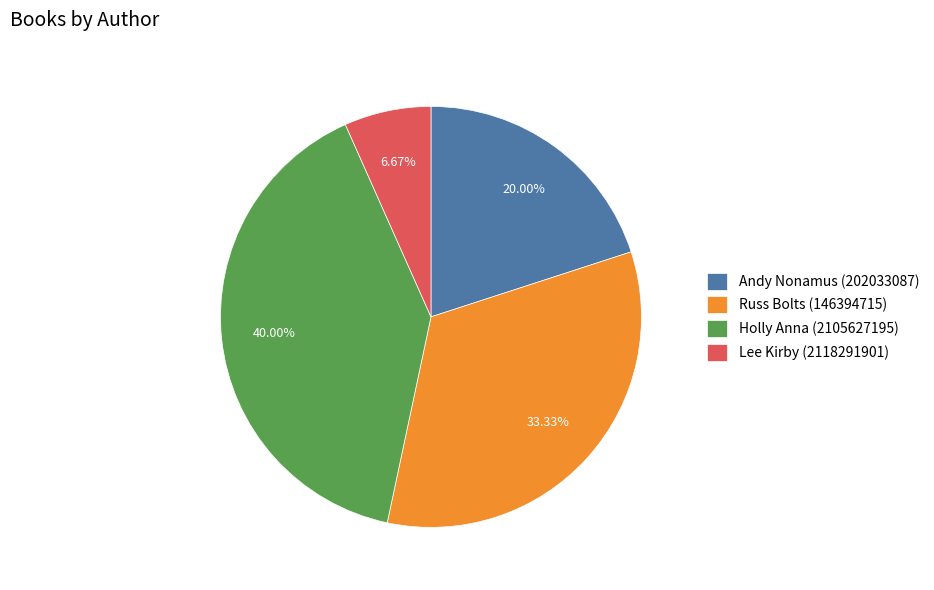

How many slices are in this pie chart?

4